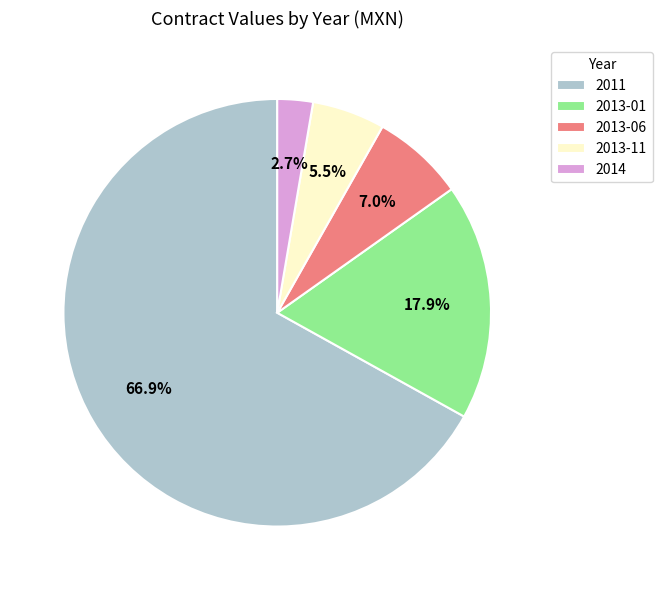

Is there a majority slice in this chart?

Yes